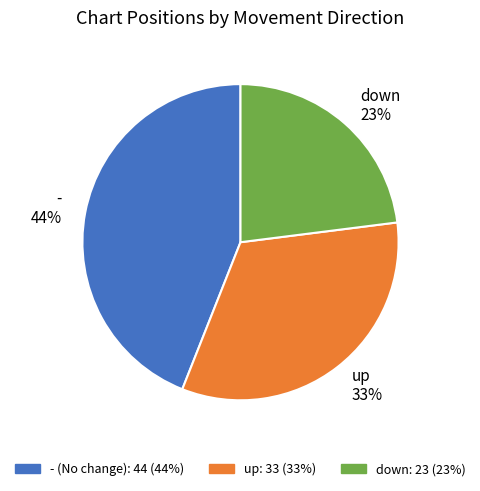

Does down account for over 50% of the chart?

No